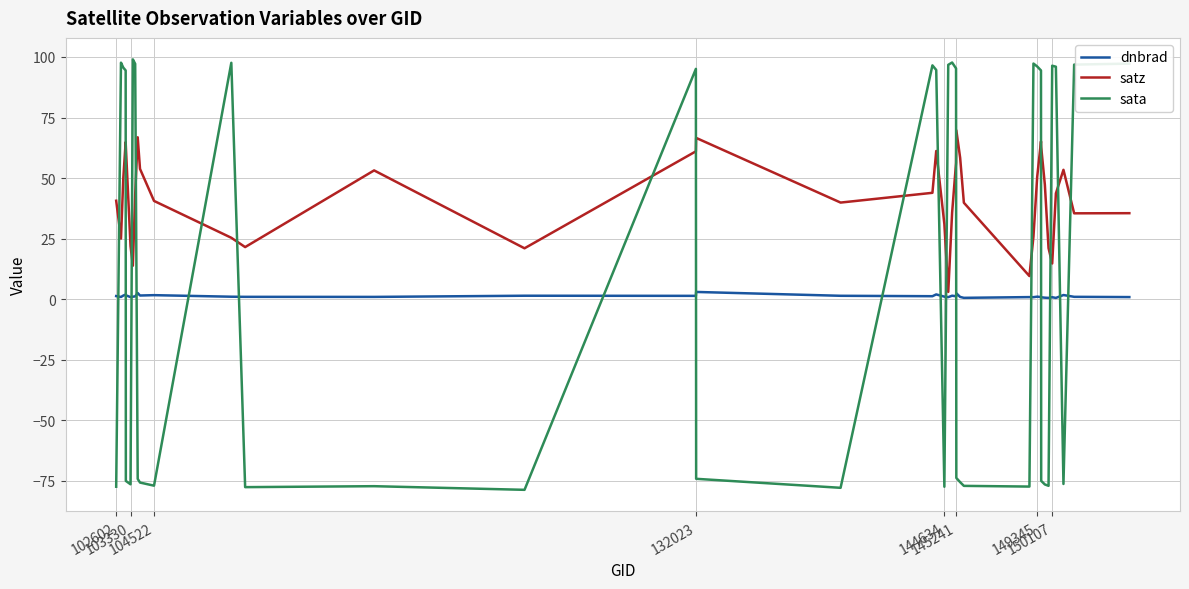

Which series has the largest range (max minus min)?

sata